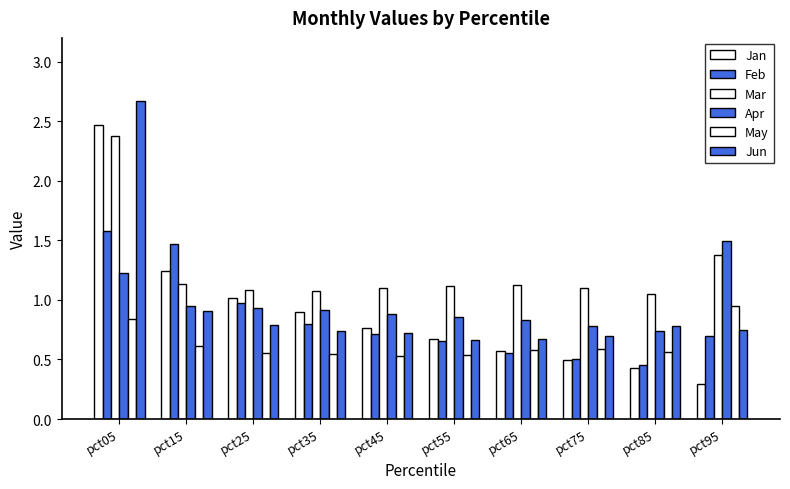

Reading right to left, what are all the values shown in this chart?

Jan: 0.3	0.4	0.5	0.6	0.7	0.8	0.9	1.0	1.2	2.5
Feb: 0.7	0.5	0.5	0.6	0.7	0.7	0.8	1.0	1.5	1.6
Mar: 1.4	1.0	1.1	1.1	1.1	1.1	1.1	1.1	1.1	2.4
Apr: 1.5	0.7	0.8	0.8	0.9	0.9	0.9	0.9	1.0	1.2
May: 0.9	0.6	0.6	0.6	0.5	0.5	0.5	0.6	0.6	0.8
Jun: 0.7	0.8	0.7	0.7	0.7	0.7	0.7	0.8	0.9	2.7